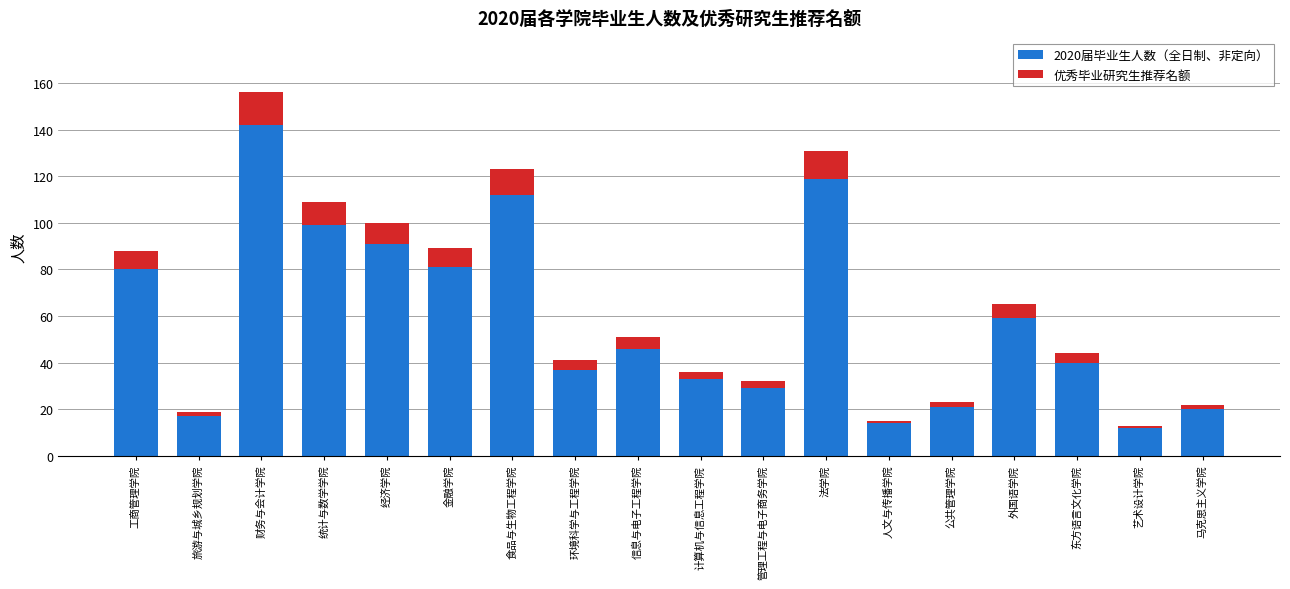

What is the maximum value for 2020届毕业生人数（全日制、非定向）?

142